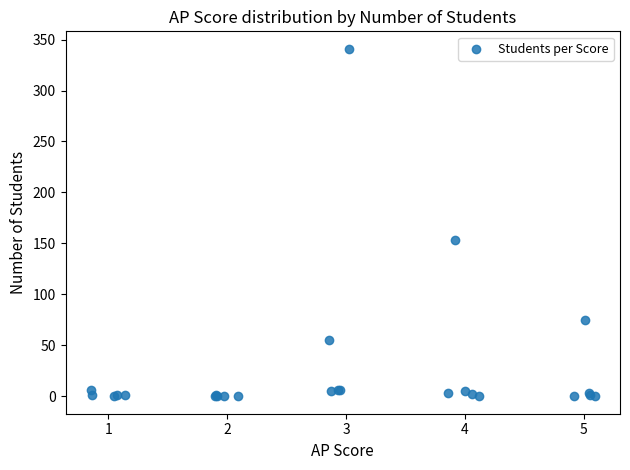

What Y value in the scatter plot is closest to 170?

153